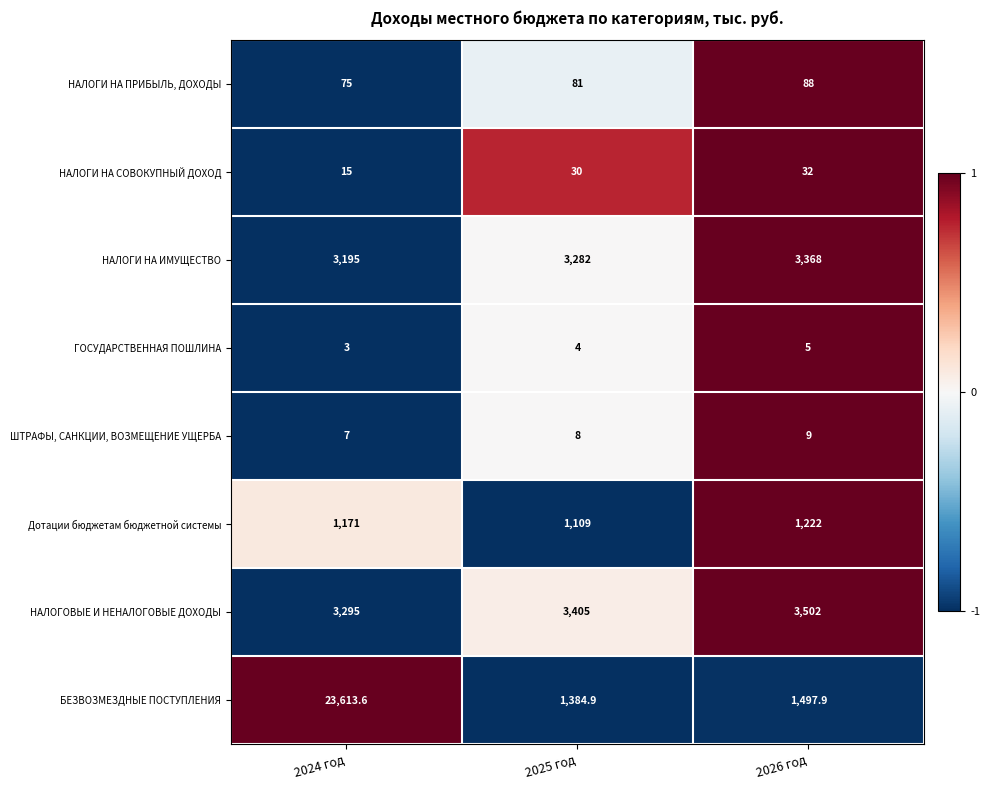

True or false: Дотации бюджетам бюджетной системы has a value of 1109.0 at 2025 год.

True